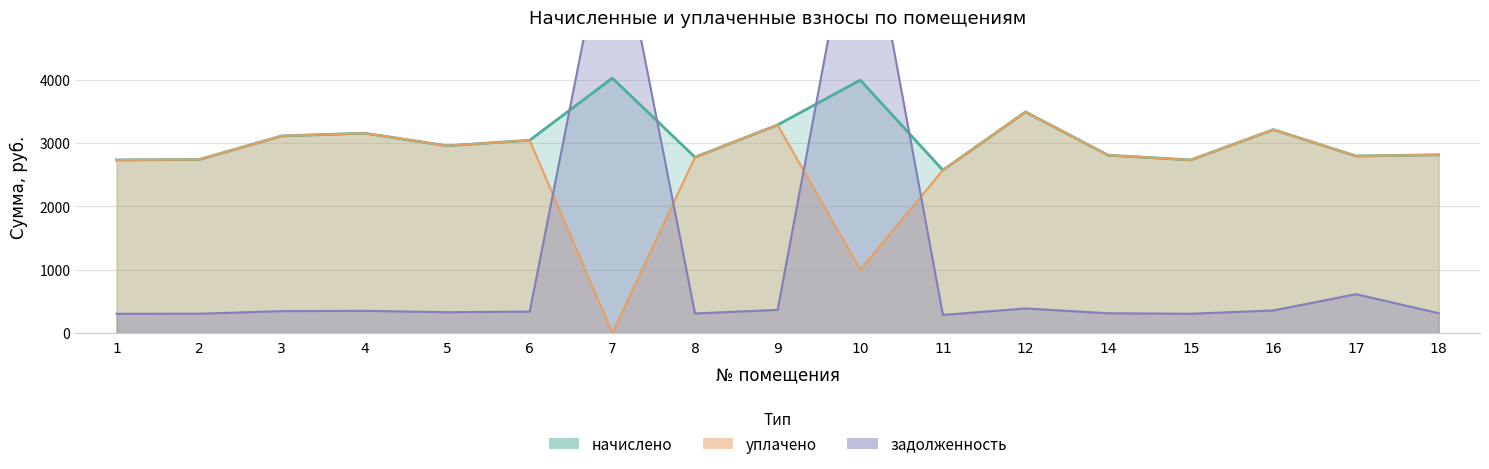

Count the number of categories in the chart.

17